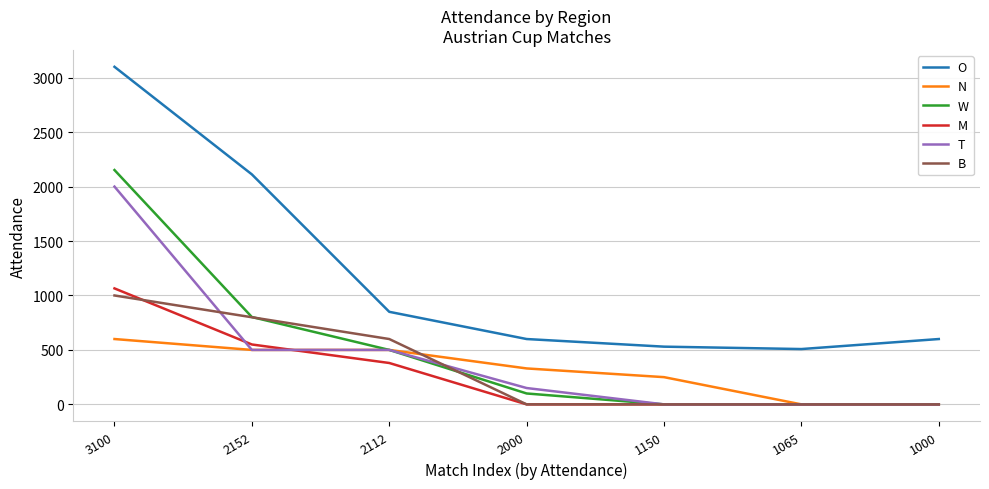

What is the approximate value of W at 2000?

100